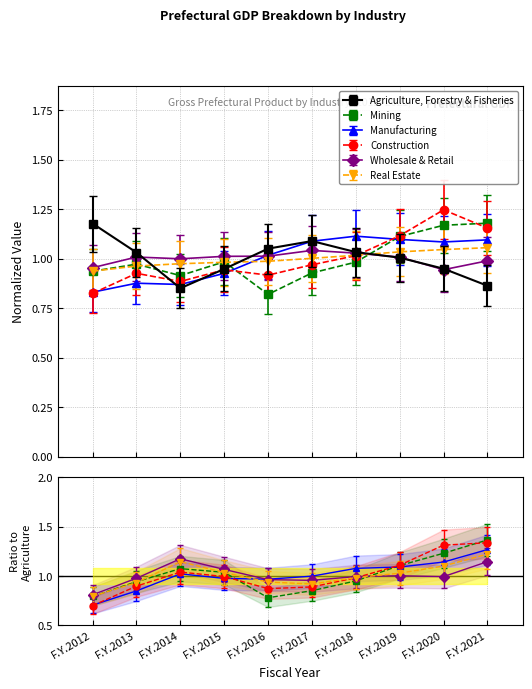

Which label corresponds to the smallest value in the chart?

F.Y.2012